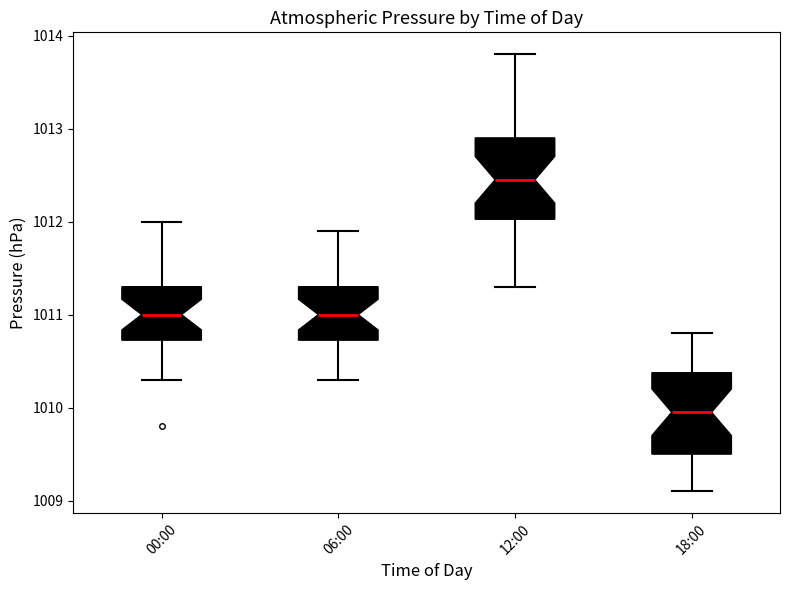

Where does the lower whisker of the box for 18:00 end on the y-axis? The values are not printed on the chart, so give them approximately, as read against the axis.

1009.1